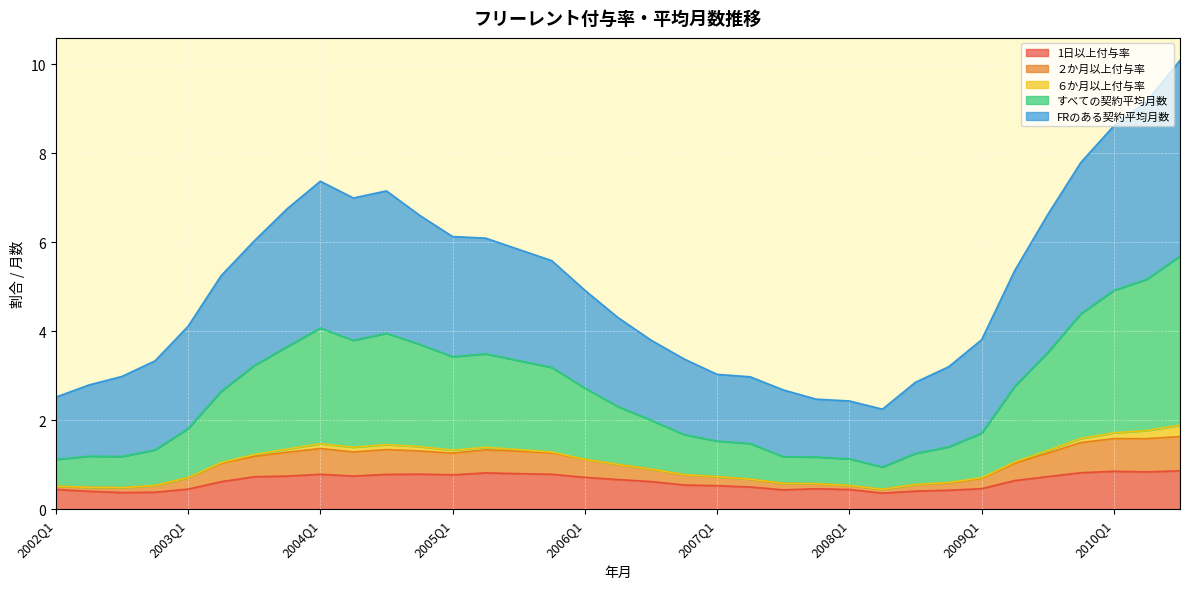

What is the difference between the maximum and second lowest values in the FRのある契約平均月数 series?

7.7